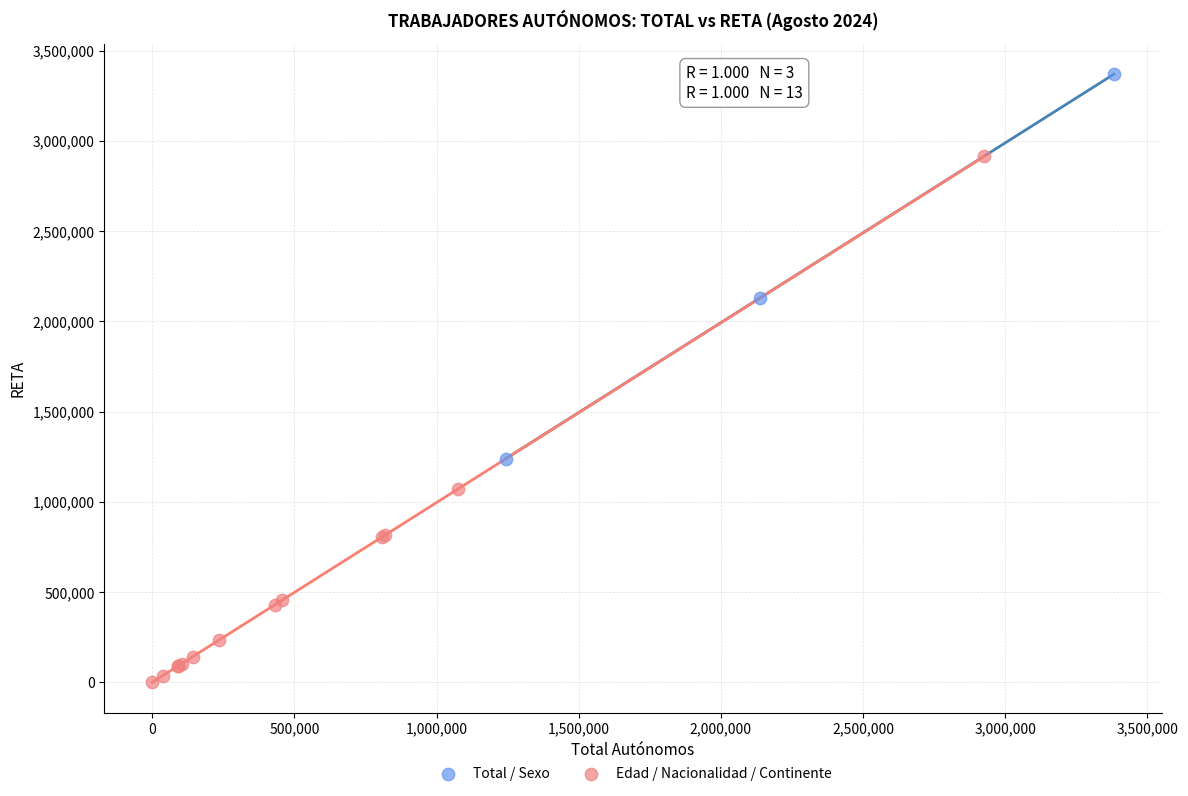

Which series has the largest Y range (max minus min)?

Edad / Nacionalidad / Continente